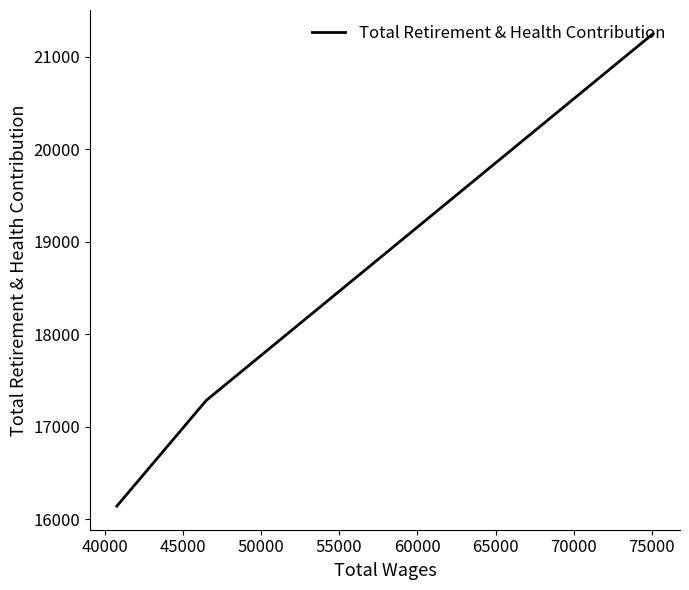

Is it true that the value at 45000 is 23837?

False